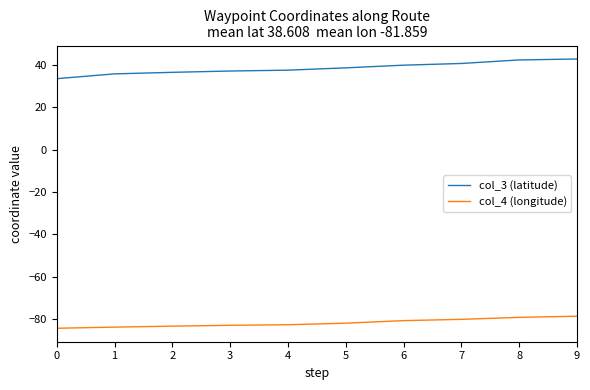

What are all the series names shown in the legend?

col_3 (latitude), col_4 (longitude)